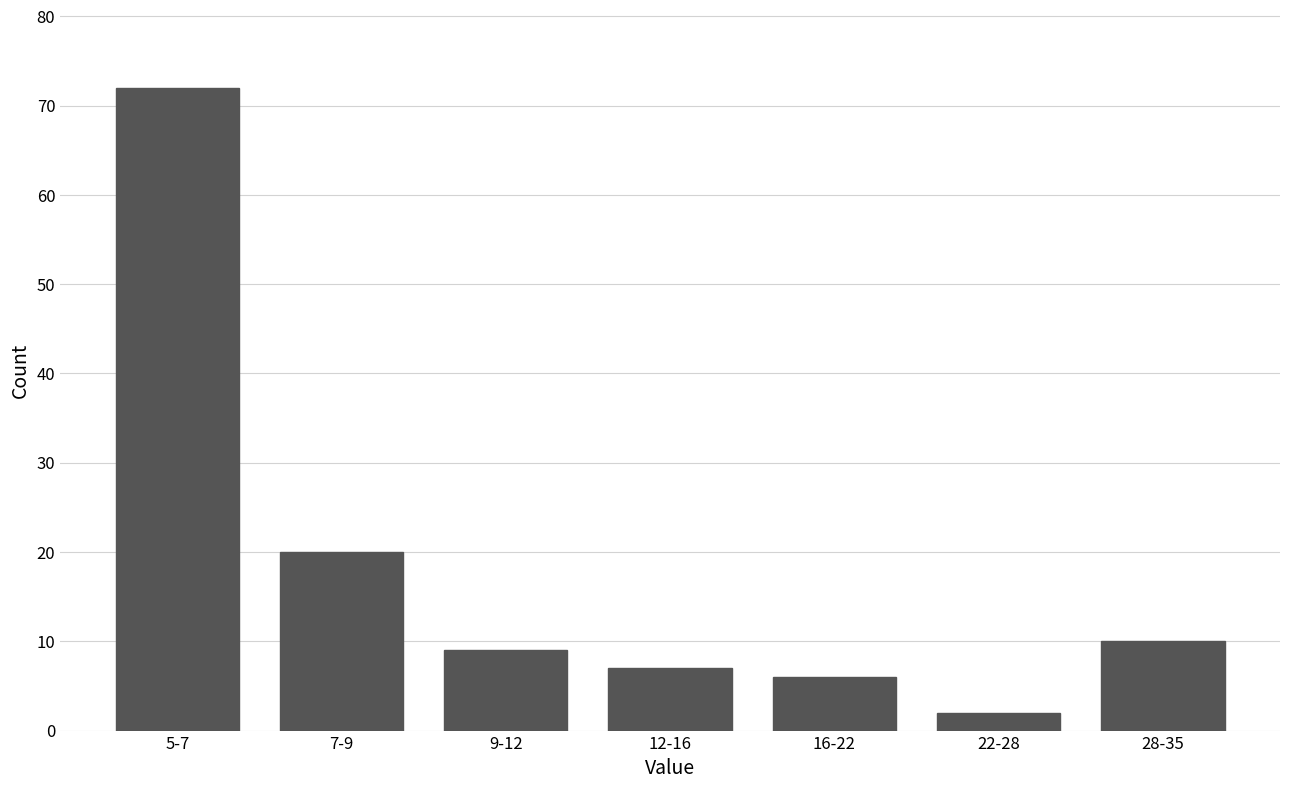

Reading right to left, transcribe all the data shown in this chart.

10	2	6	7	9	20	72